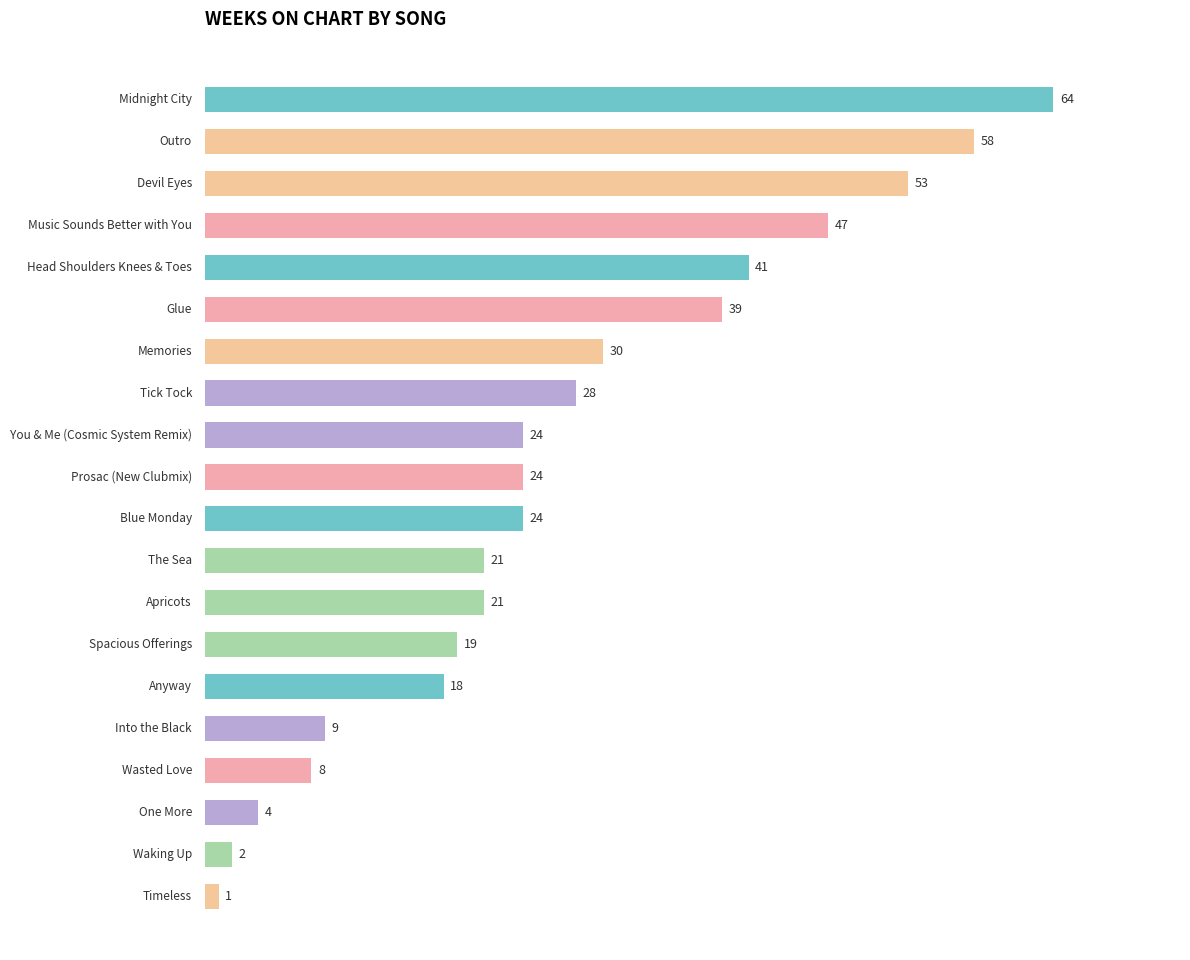

How many bars are there in total?

20